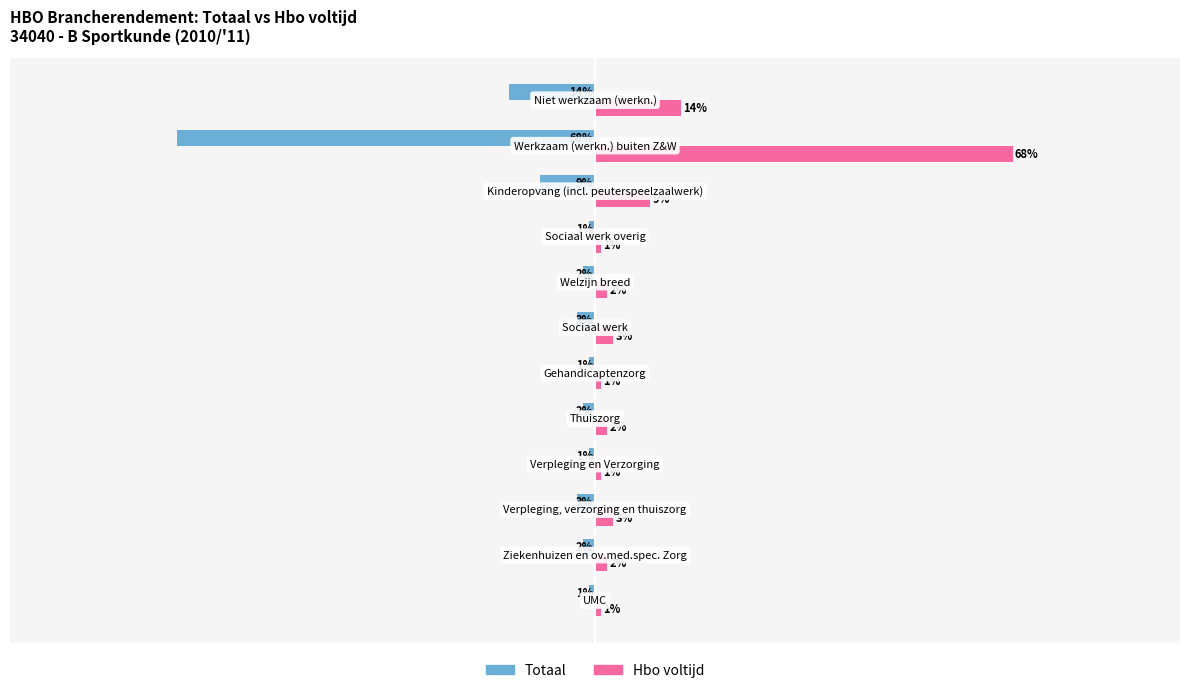

Rank the series by their average value, from highest to lowest.

Hbo voltijd, Totaal